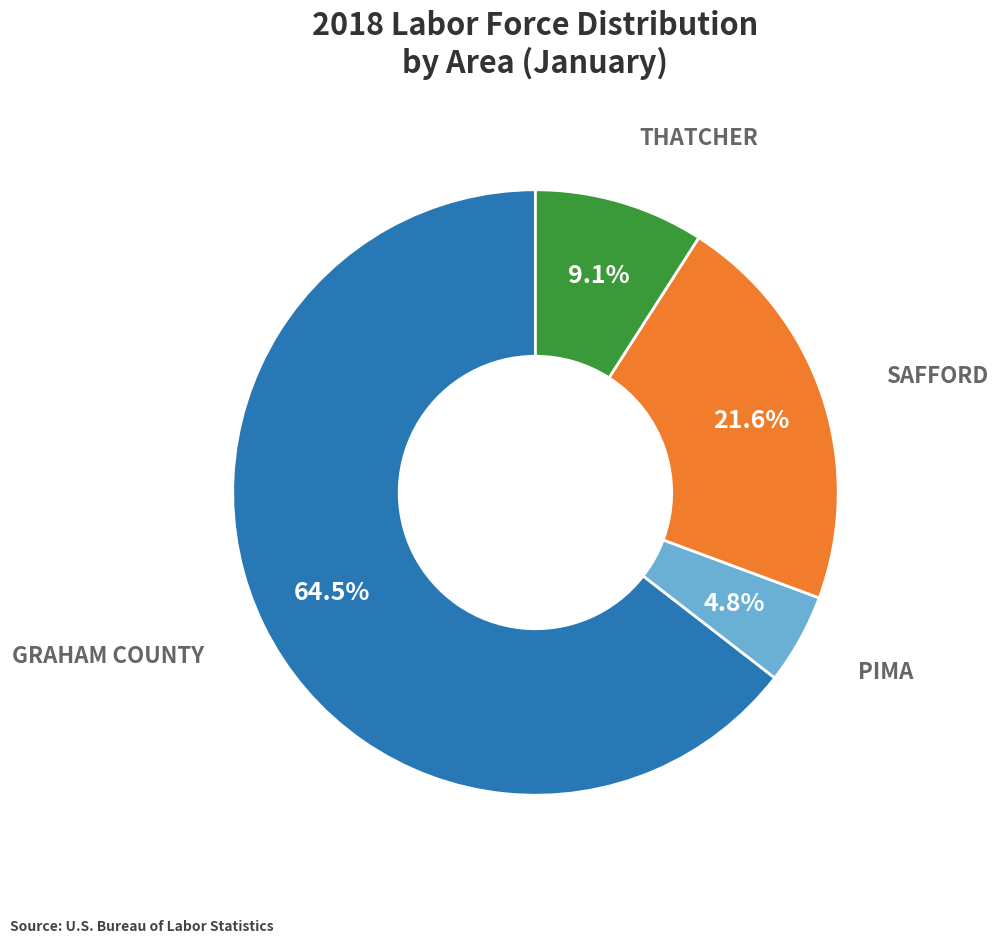

Does any single category account for the majority?

Yes